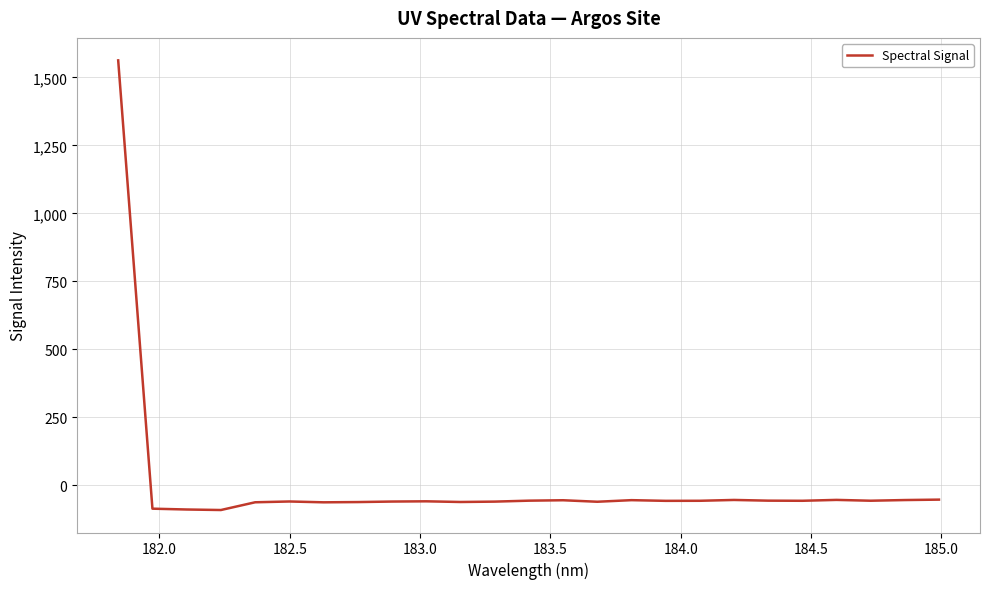

Does the chart have visible grid lines?

Yes